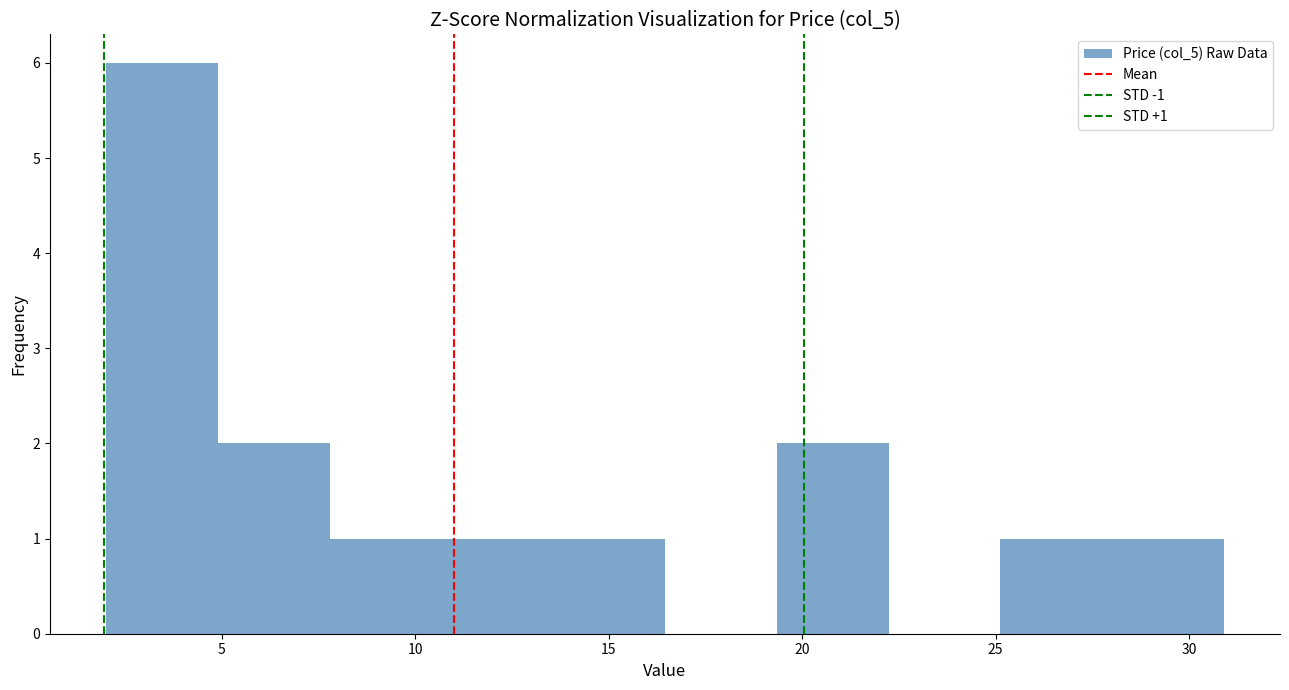

Which range on the x-axis has the tallest bar?

2.0 to 5.0